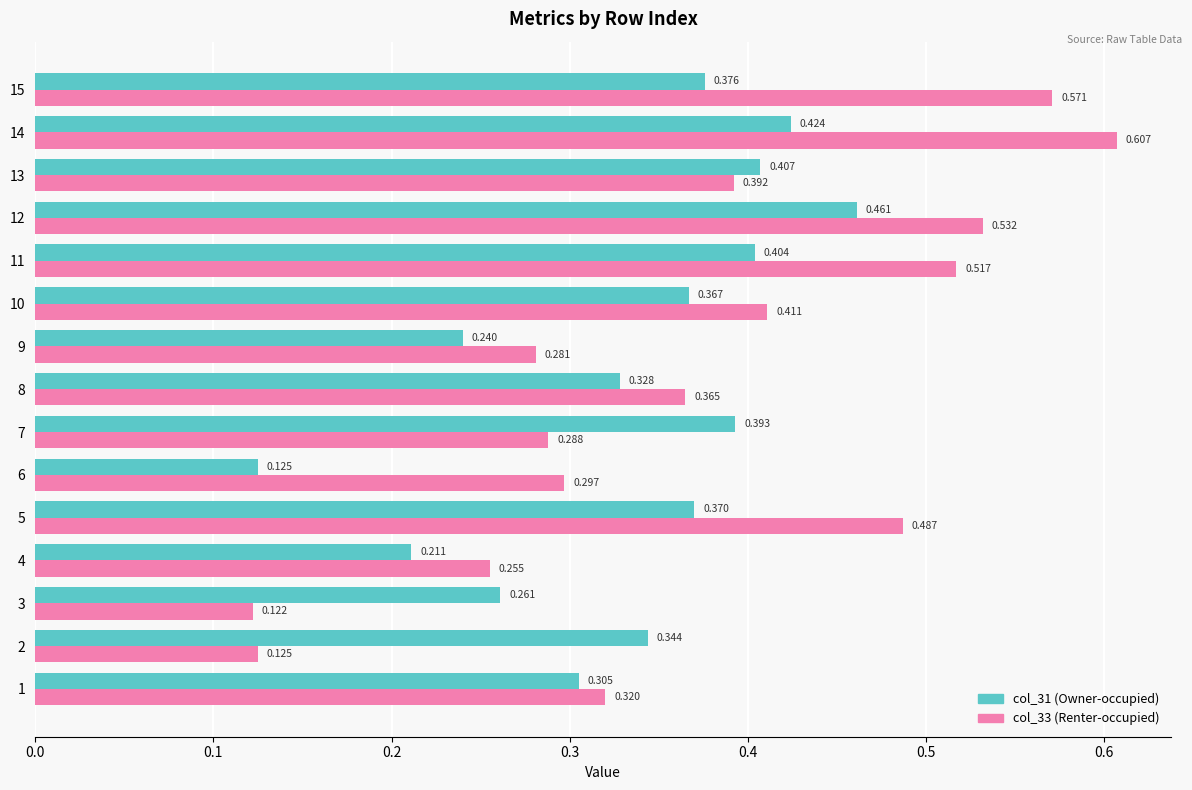

At which category is the sum across all series the highest?

14